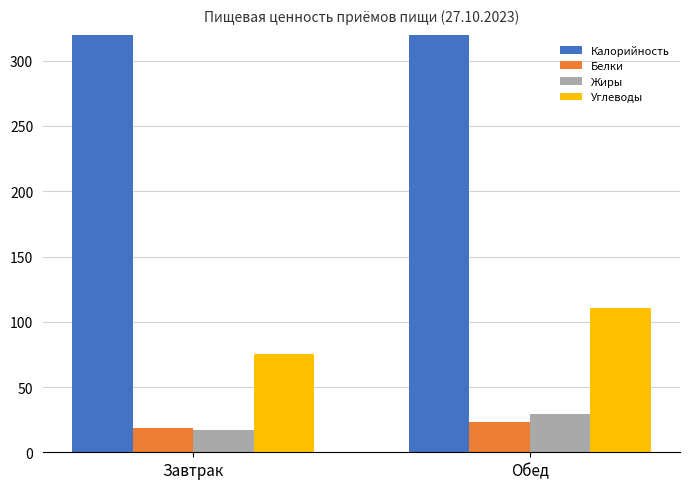

Is the value of Углеводы at Обед greater than the value of Калорийность at Завтрак?

No